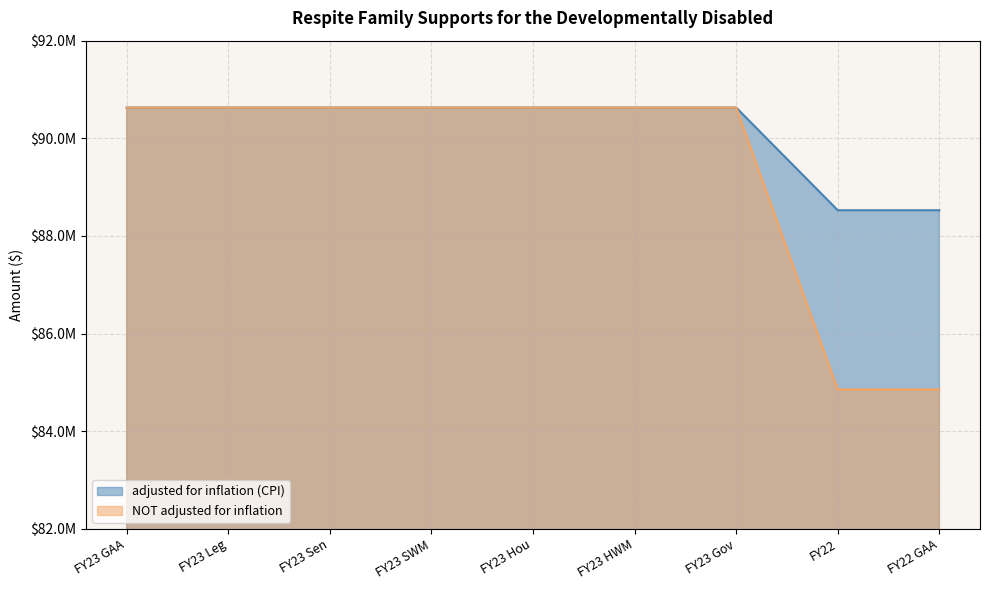

At which category is the sum across all series the highest?

FY23 GAA